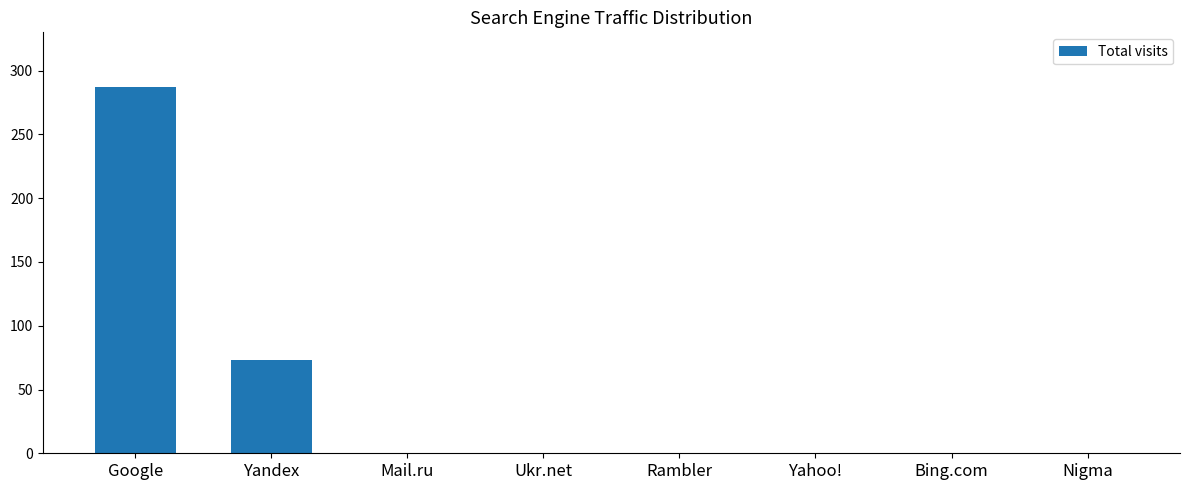

Which label corresponds to the largest value in the chart?

Google